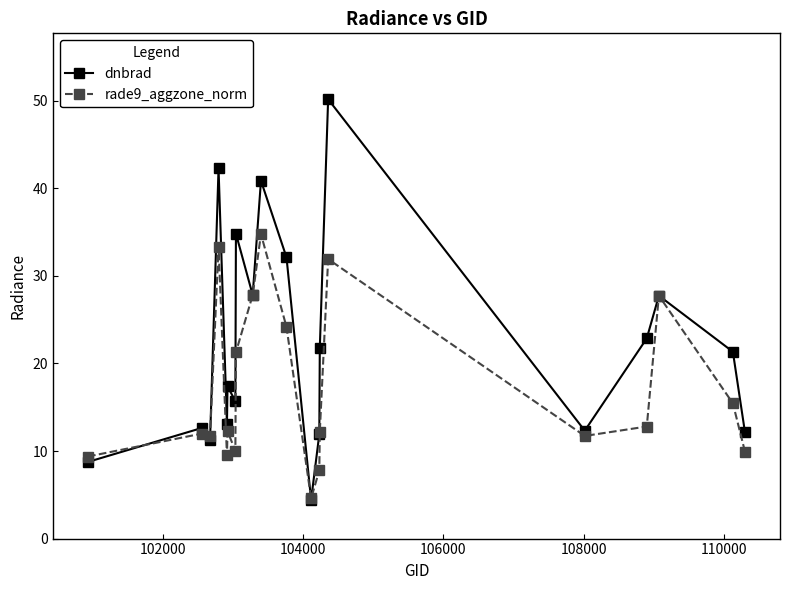

Is this an area chart (filled region under the line)?

No